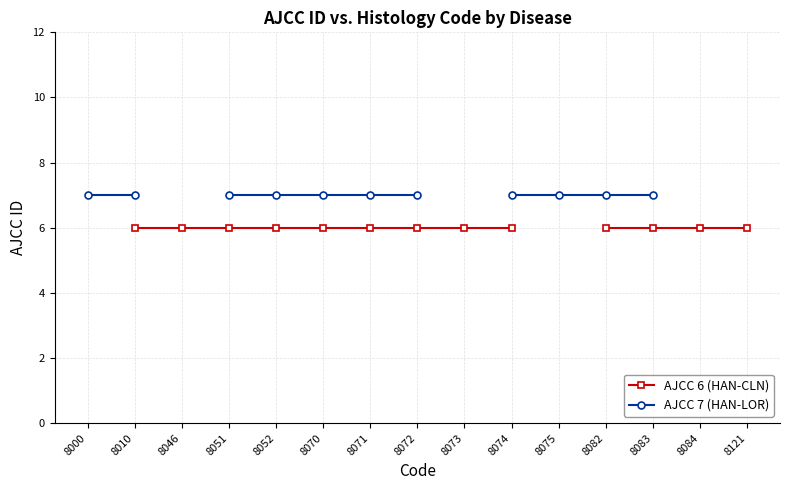

How many lines are shown in the chart?

2